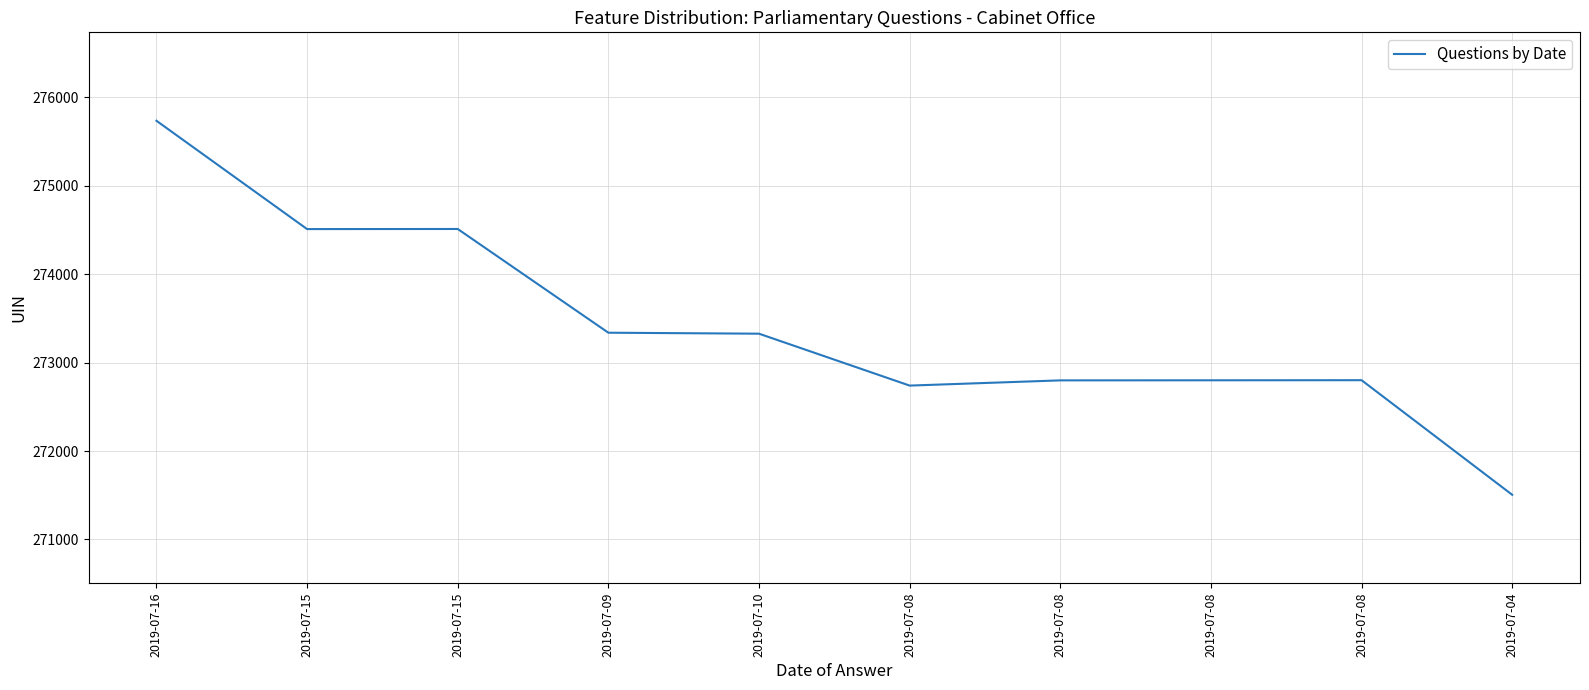

What is the difference between the values at 2019-07-08 and 2019-07-10?

587